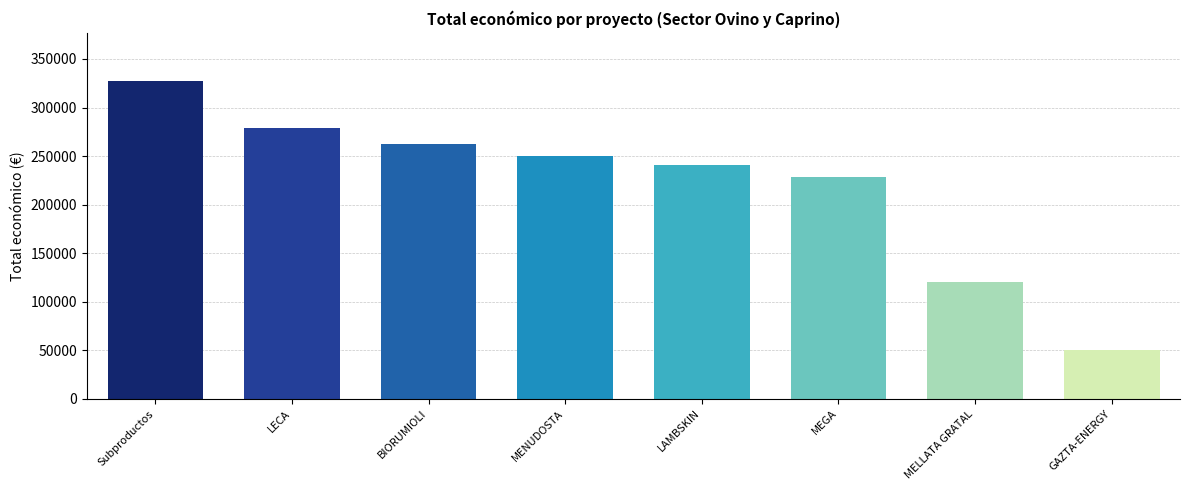

Are the bars horizontal?

No